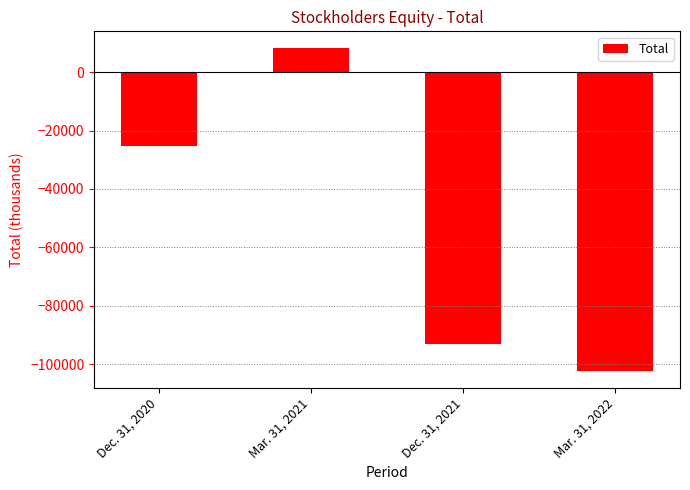

How many values are below -25202?

2